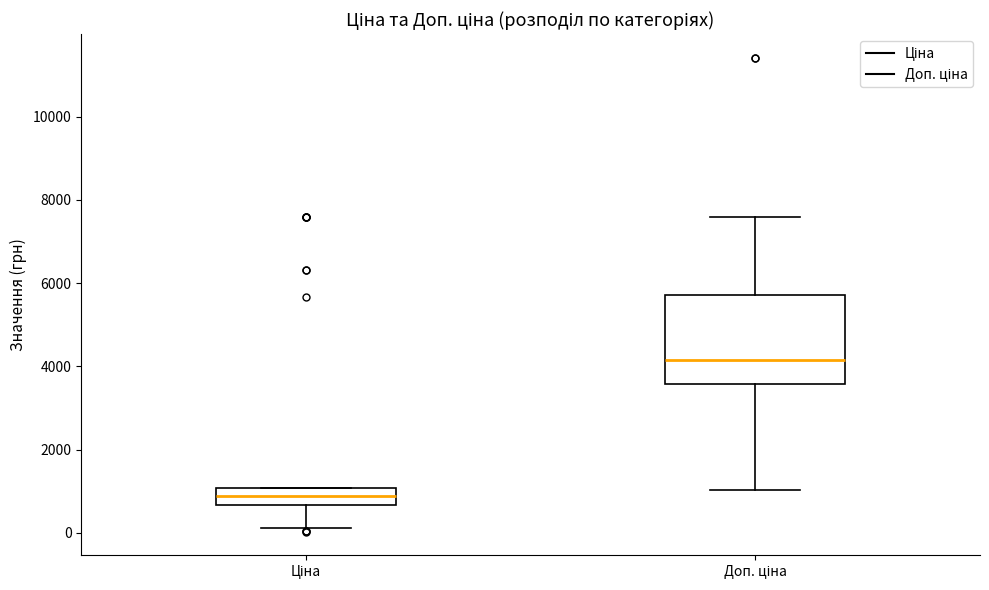

Reading left to right, transcribe this box plot: for each box, give where its median line is, the range the box spans, and where its two whiskers end, as read against the y-axis. The values are not printed on the chart, so give them approximately, as read against the axis.

Ціна: median 800, box 600 to 1000, whiskers 200 to 1000
Доп. ціна: median 4200, box 3600 to 5800, whiskers 1000 to 7600